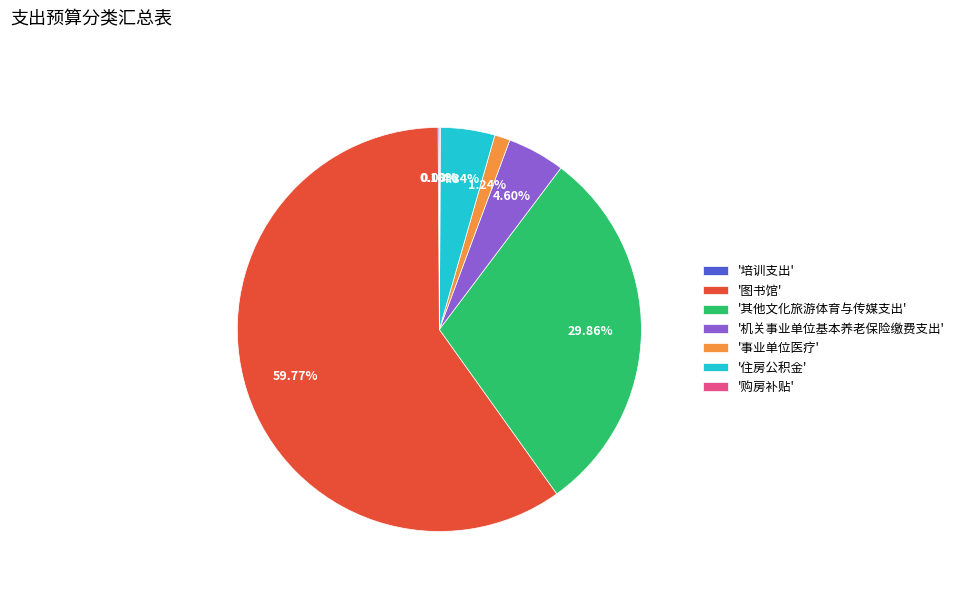

Approximately how many times larger is the value at '其他文化旅游体育与传媒支出' compared to '住房公积金'?

6.9